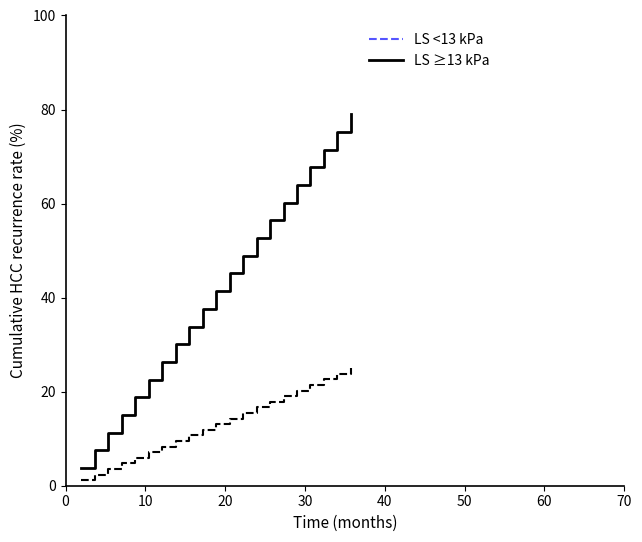

Rank the series by their maximum value, from highest to lowest.

LS ≥13 kPa, LS <13 kPa